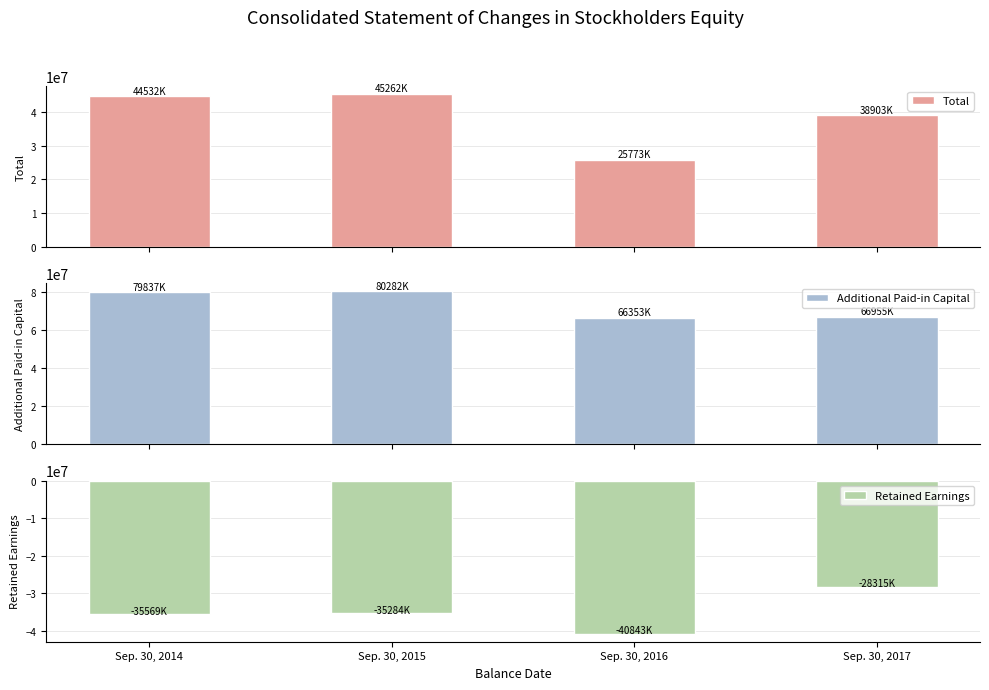

Reading left to right, extract all data points from this chart.

Total: 44532000	45262000	25773000	38903000
Additional Paid-in Capital: 79837000	80282000	66353000	66955000
Retained Earnings: -35569000	-35284000	-40843000	-28315000